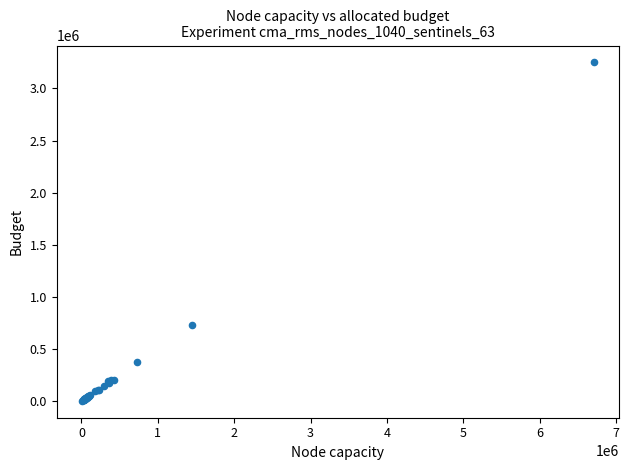

What Y value in the scatter plot is closest to 1626458?

730638.0